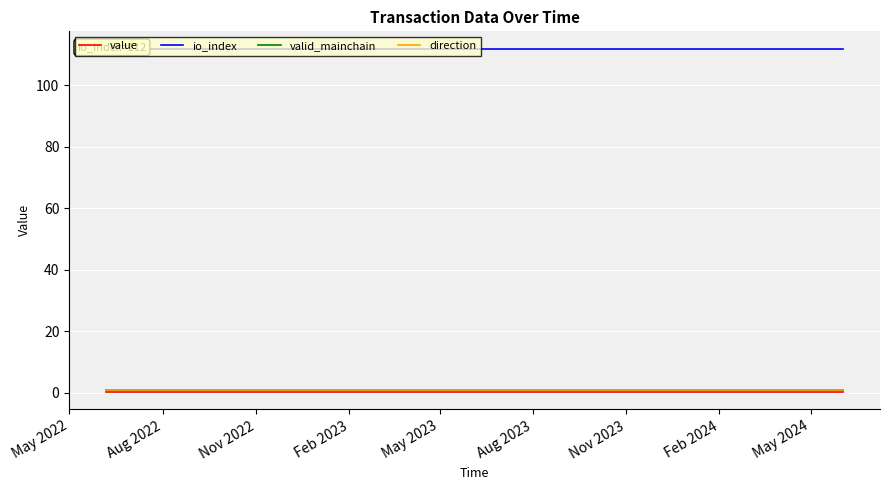

At which label does value reach its minimum?

May 2022